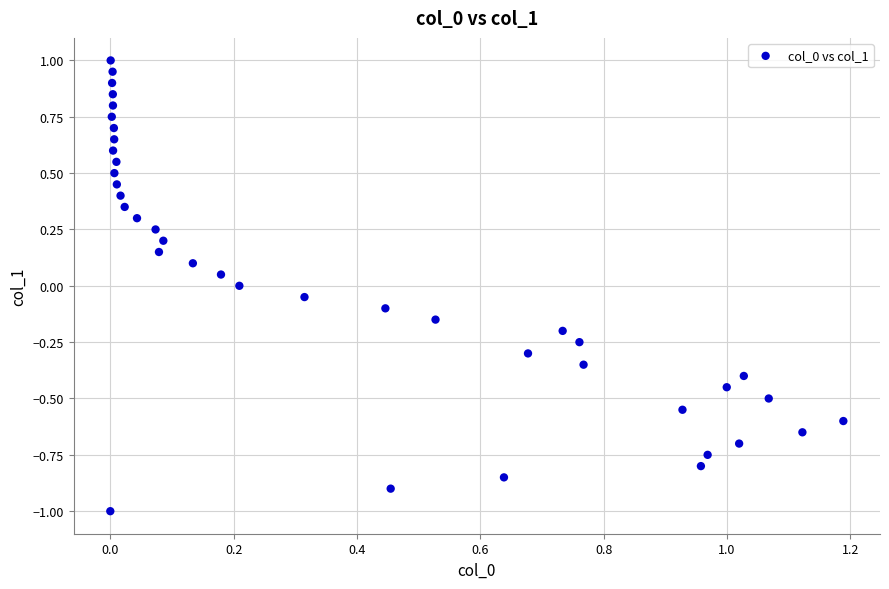

What is the range of X values (max minus min)?

1.2